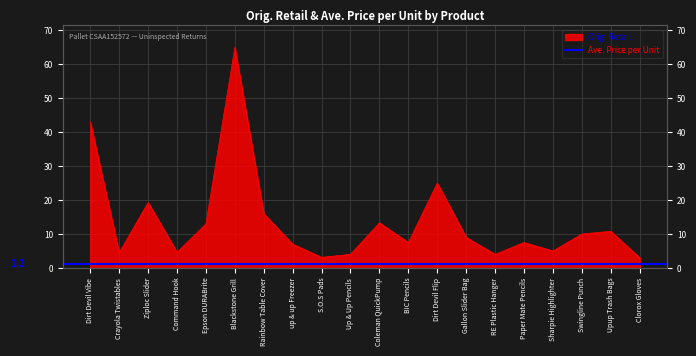

Is it true that the value at Swingline Punch is 10.0?

True